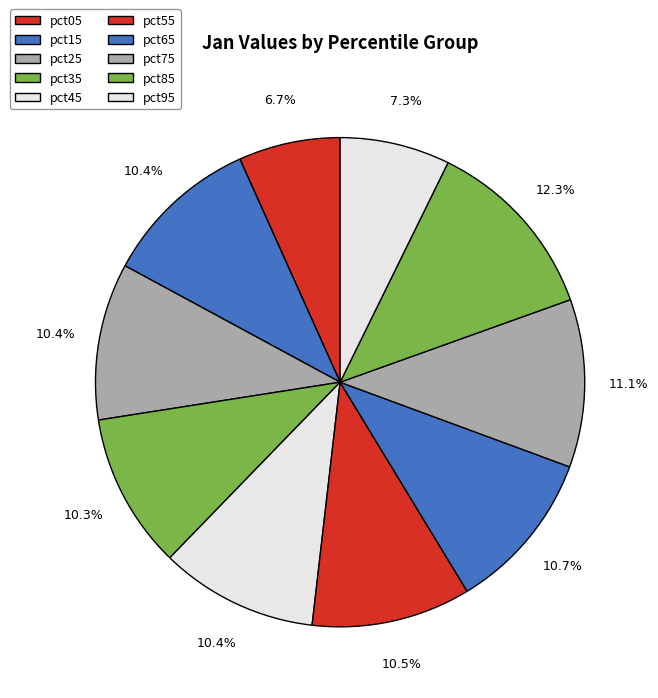

How many slices are in this pie chart?

10